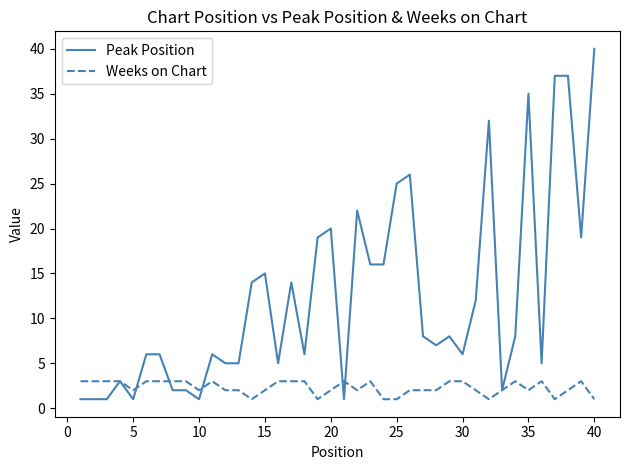

List the series in order of their overall mean, lowest first.

Weeks on Chart, Peak Position